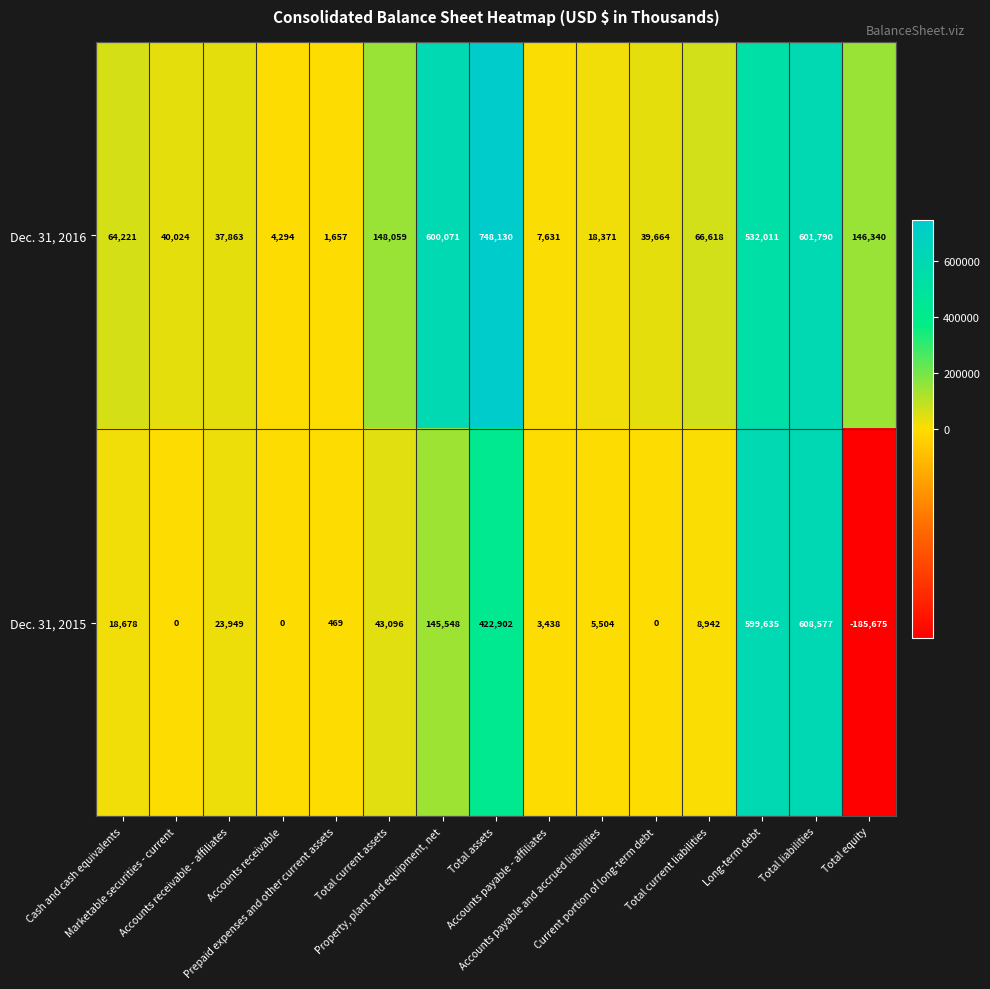

What is the maximum value shown in the chart?

748130